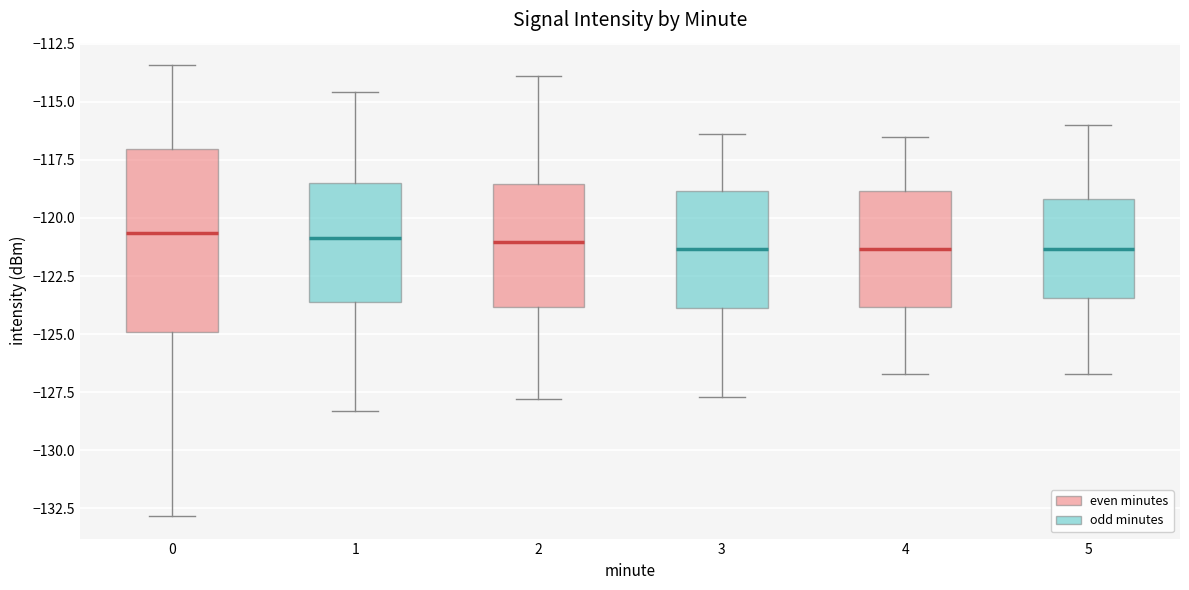

Reading left to right, read every box against the y-axis: the position of its median line, the range the box covers, and the ends of its whiskers. The values are not printed on the chart, so give them approximately, as read against the axis.

0: median -120.5, box -125.0 to -117.0, whiskers -133.0 to -113.5
1: median -121.0, box -123.5 to -118.5, whiskers -128.5 to -114.5
2: median -121.0, box -124.0 to -118.5, whiskers -128.0 to -114.0
3: median -121.5, box -124.0 to -119.0, whiskers -127.5 to -116.5
4: median -121.5, box -124.0 to -119.0, whiskers -126.5 to -116.5
5: median -121.5, box -123.5 to -119.0, whiskers -126.5 to -116.0